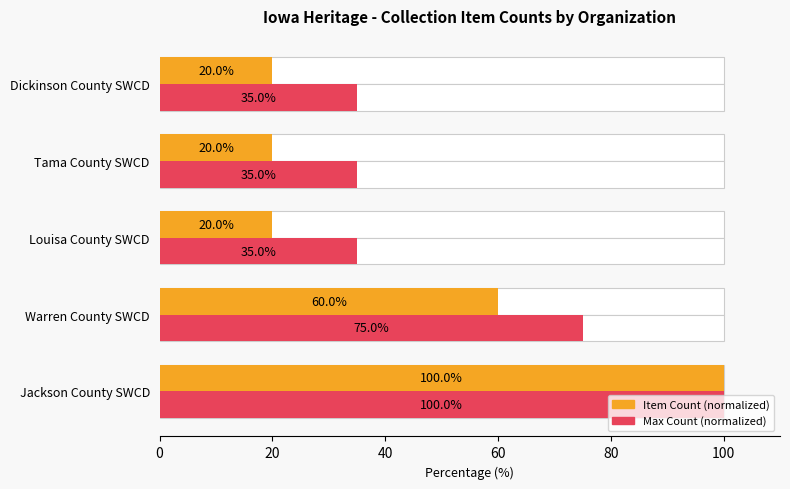

Which series has the largest range (max minus min)?

Item Count (normalized)